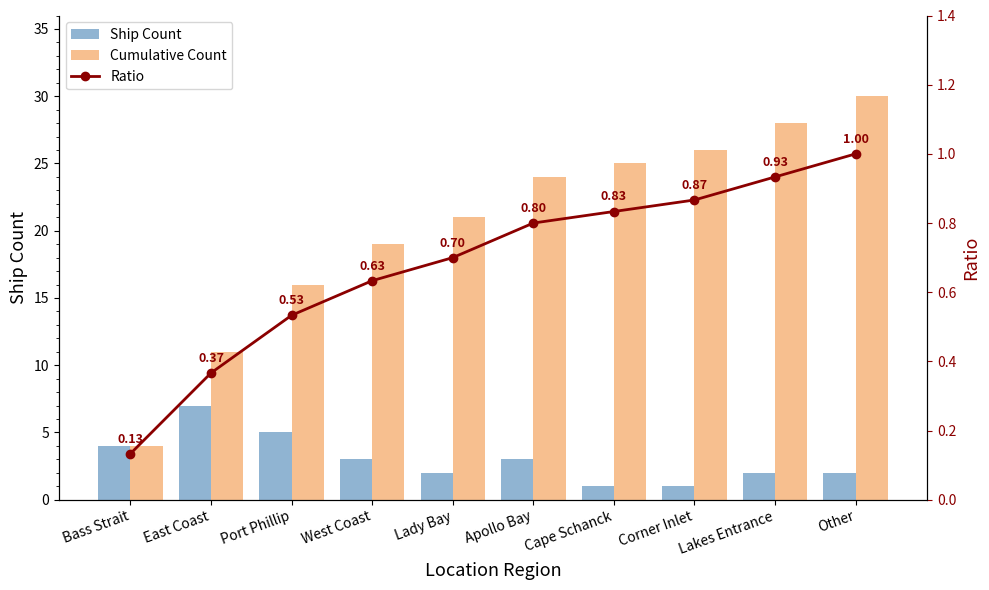

What is the sum of the Cumulative Count values at West Coast and Apollo Bay?

43.0